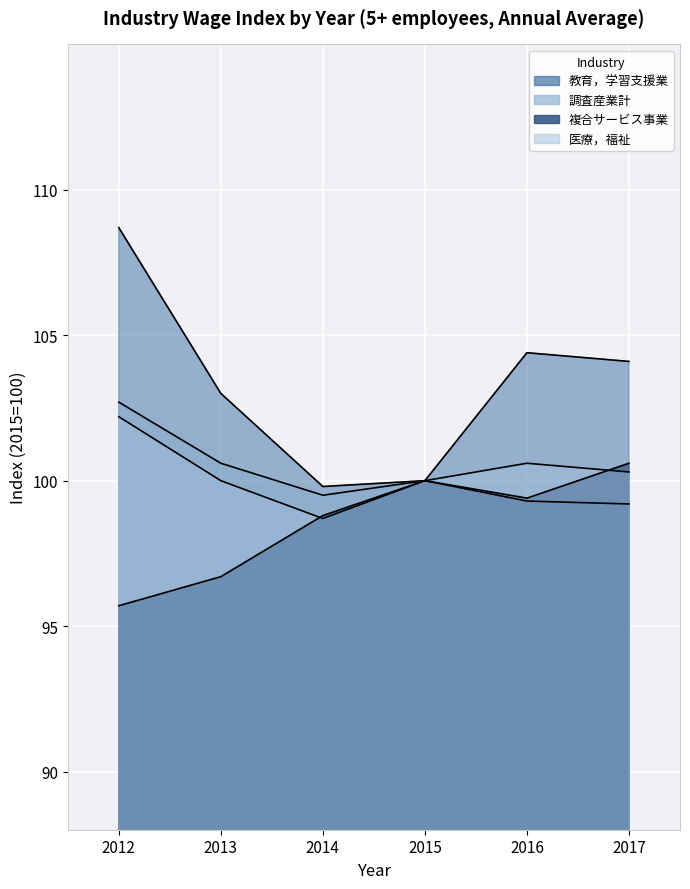

Where is the first local minimum for 医療，福祉?

2014